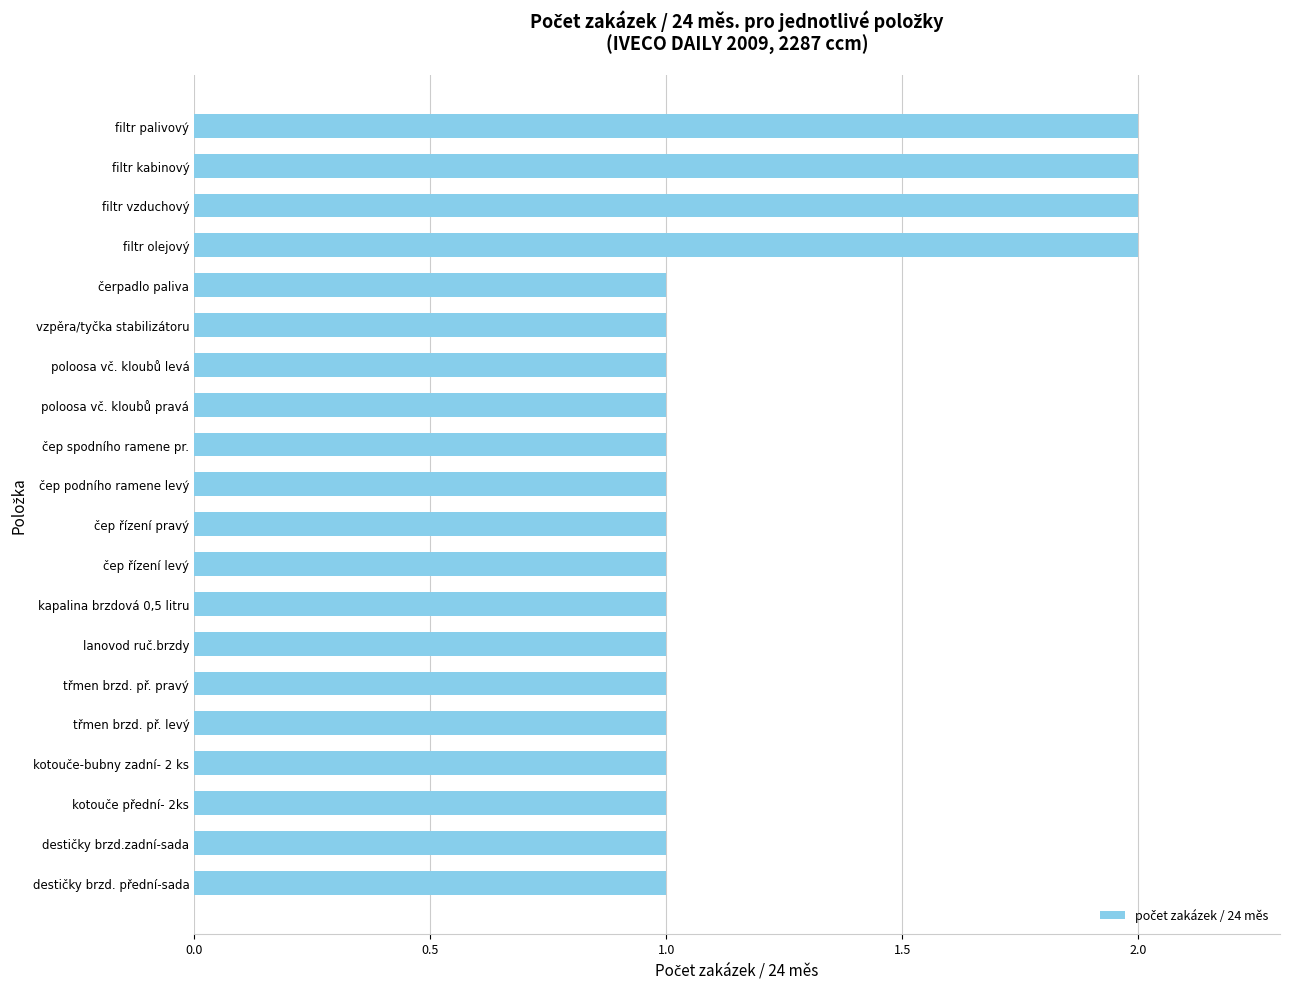

What is the maximum value shown in the chart?

2